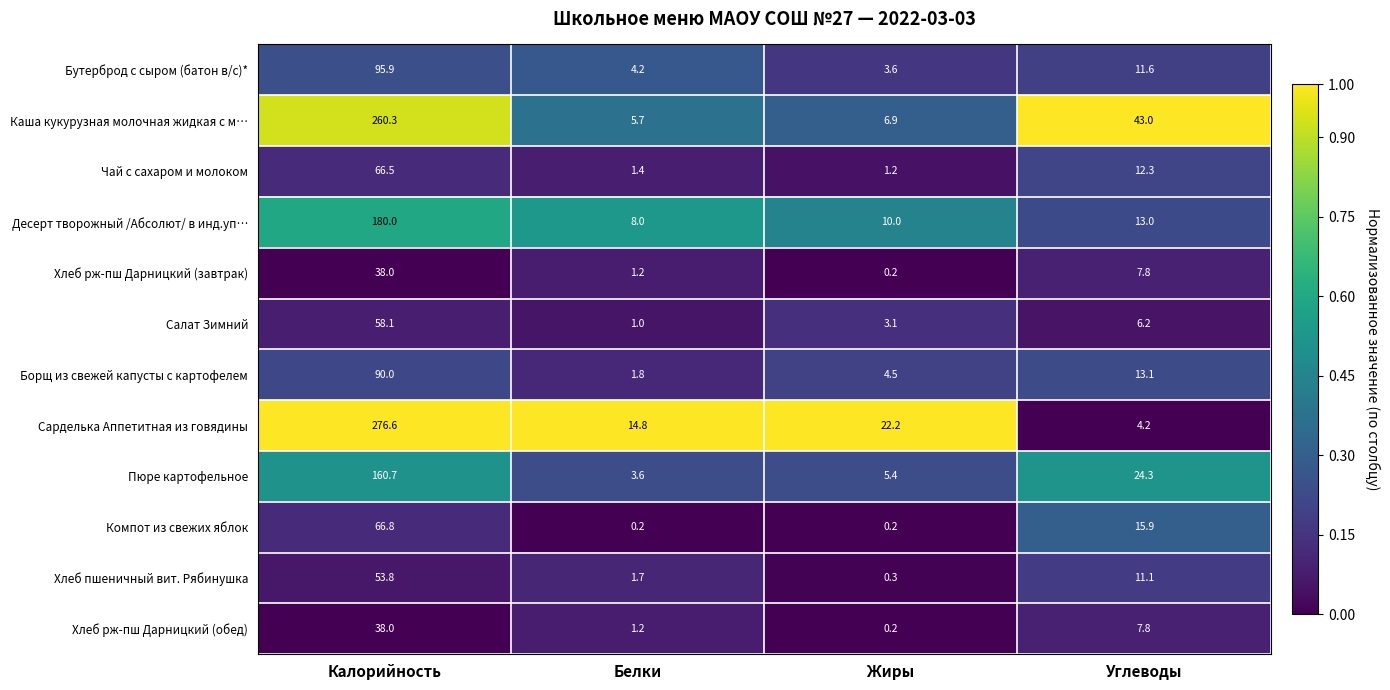

How many series are shown in this chart?

12